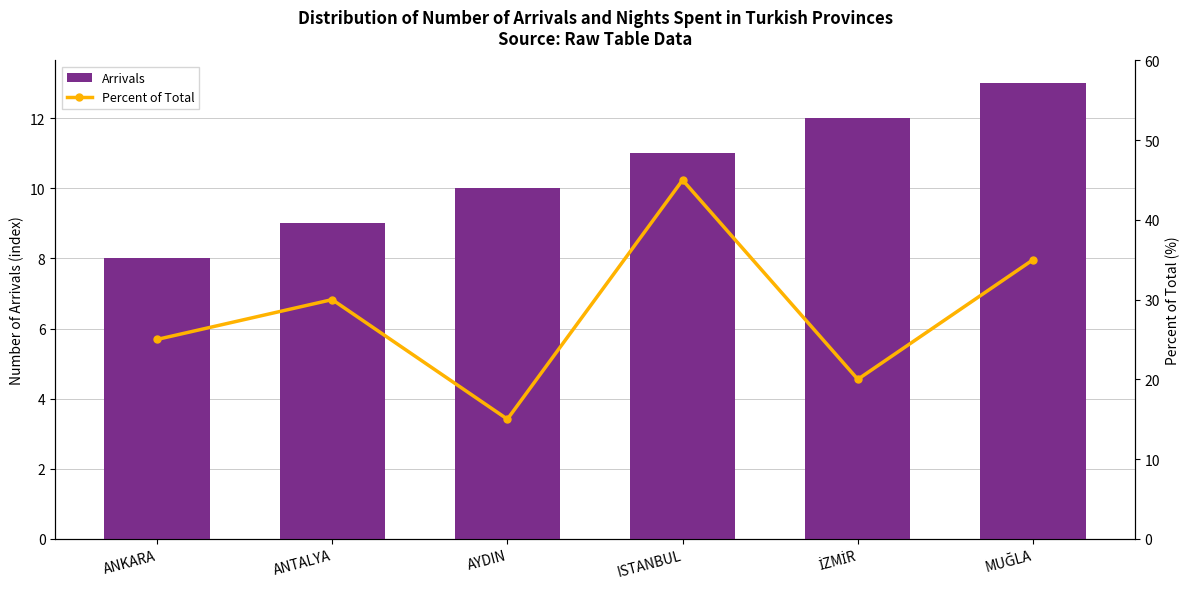

What are all the series names shown in the legend?

Arrivals, Percent of Total